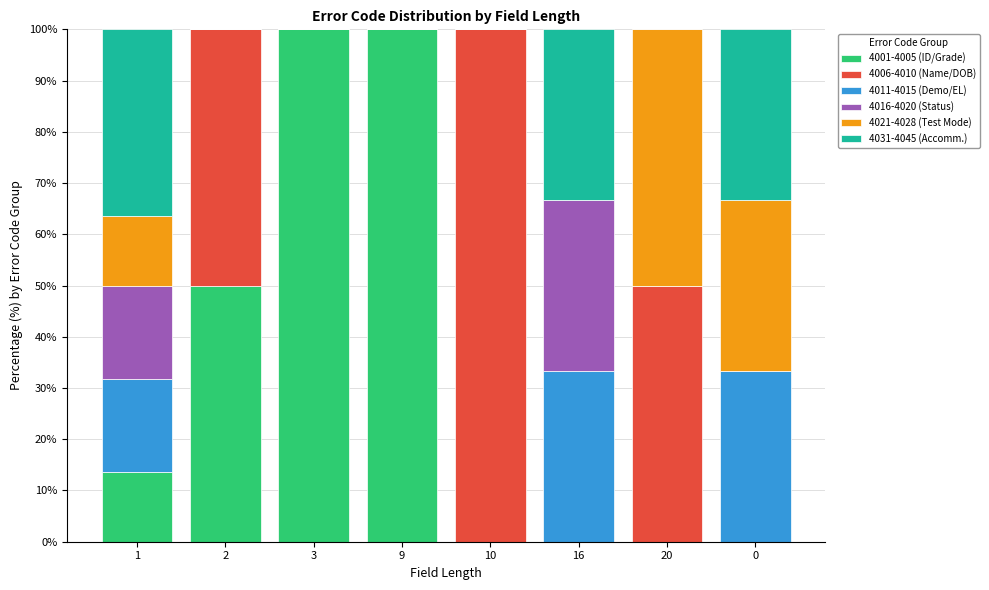

How many categories are shown in the chart?

8